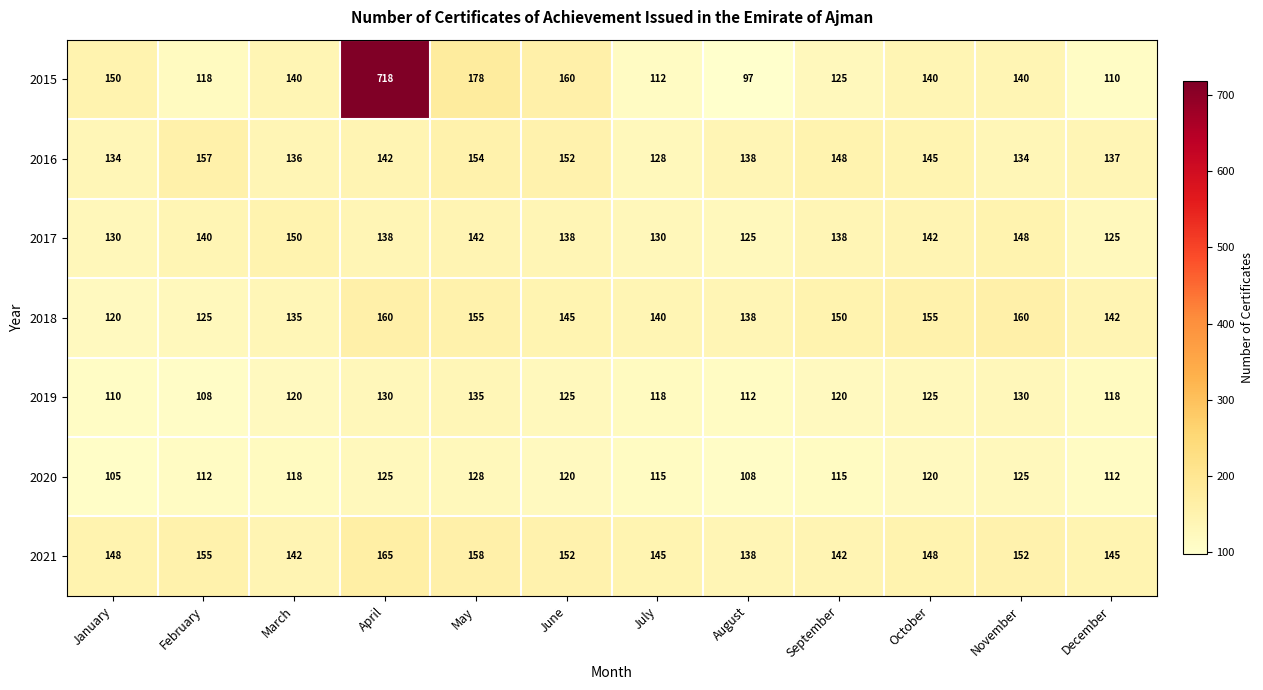

True or false: 2021 has a value of 84 at April.

False